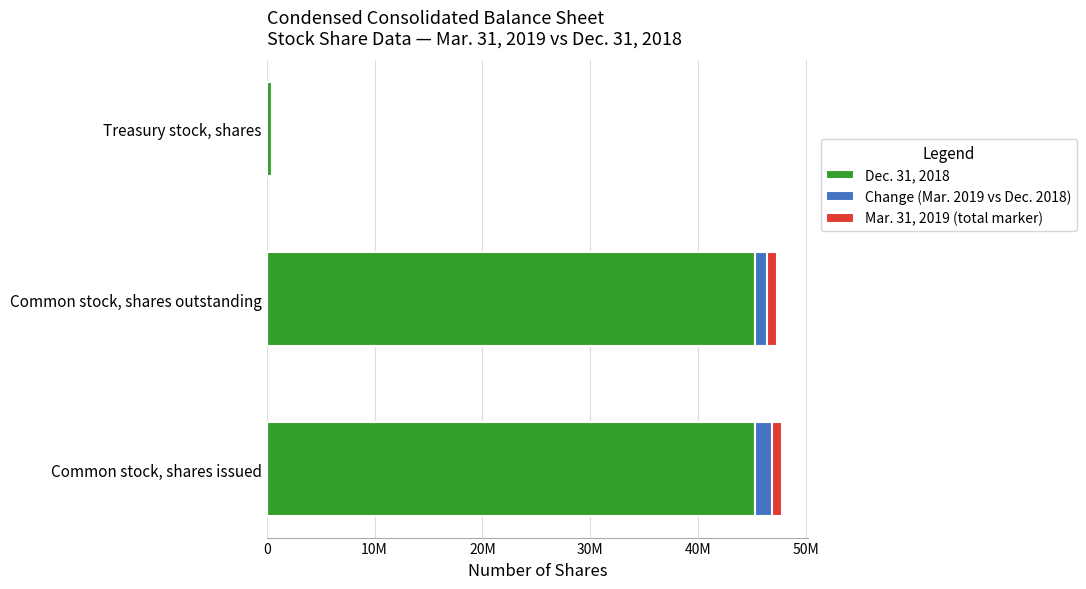

What are all the series names shown in the legend?

Dec. 31, 2018, Change (Mar. 2019 vs Dec. 2018), Mar. 31, 2019 (total marker)